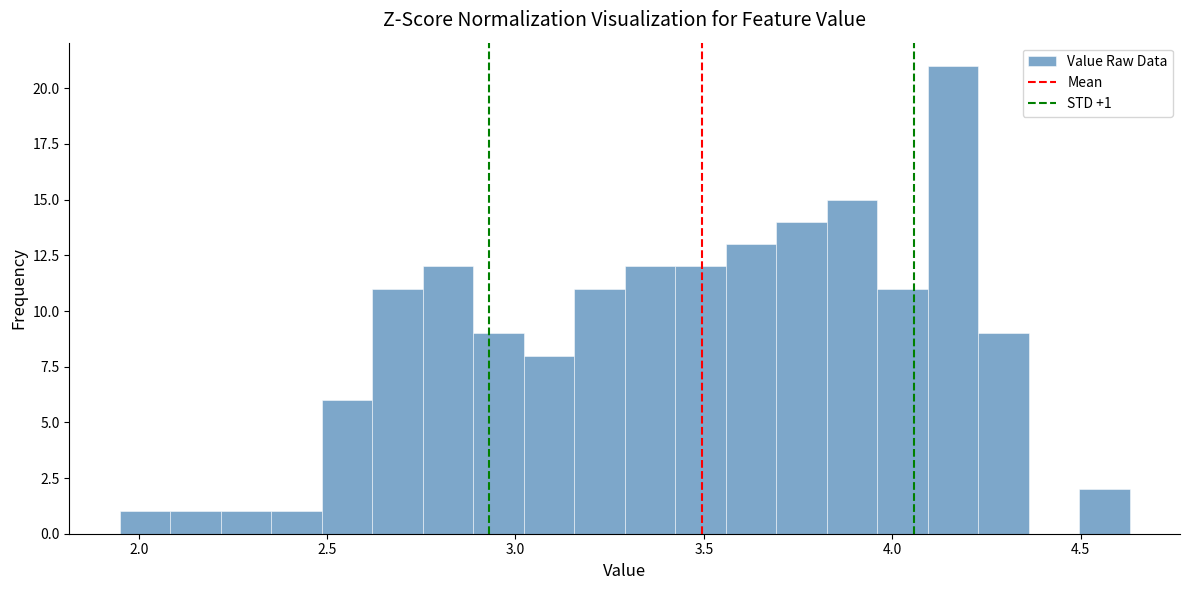

Read against the x-axis, roughly where is the centre of the tallest bar?

4.15